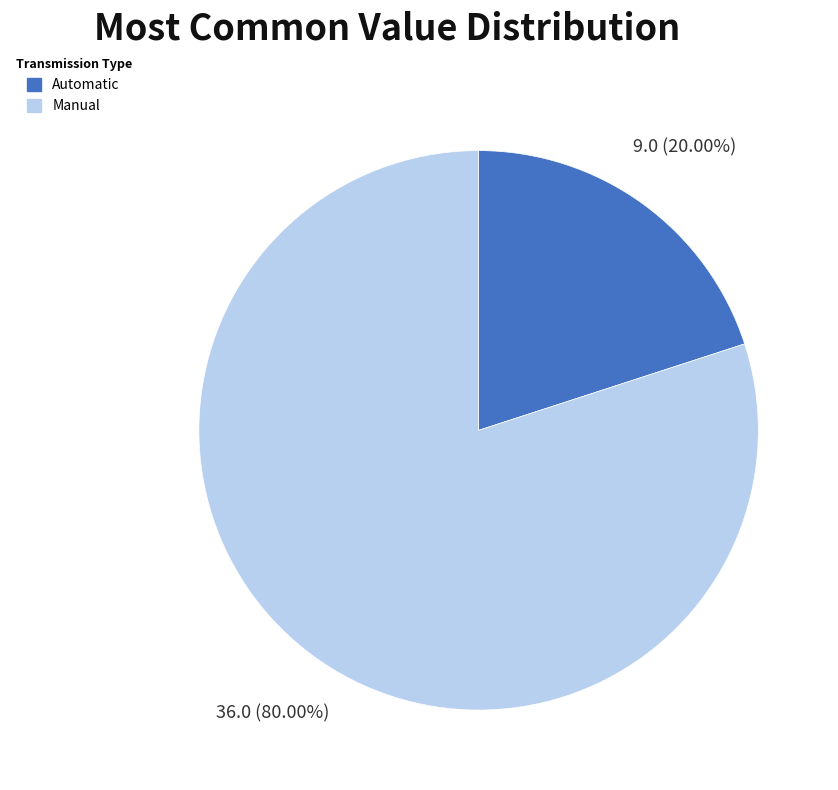

Does any single category account for the majority?

Yes